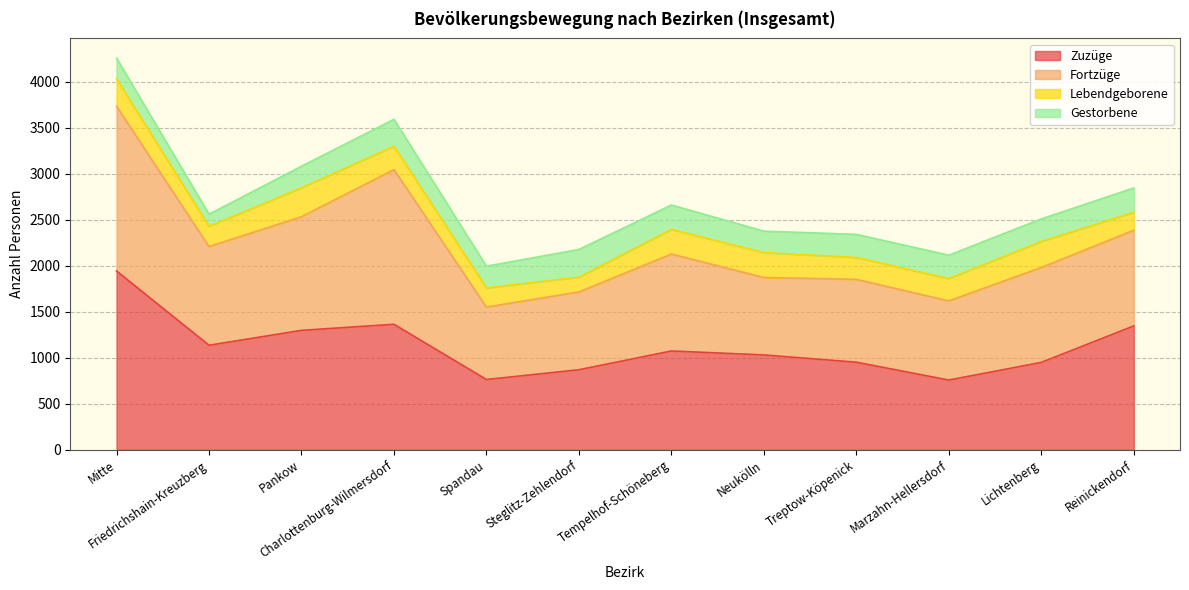

At which label is Zuzüge closest to 1349?

Reinickendorf